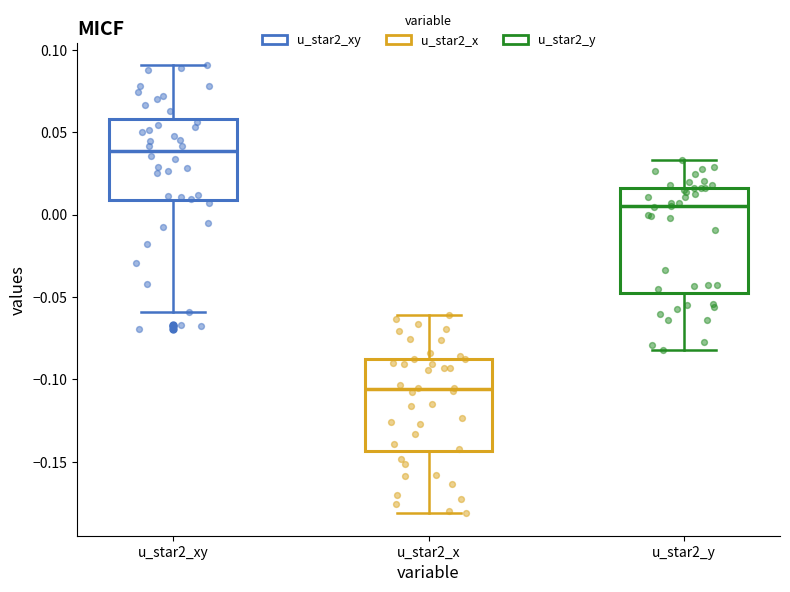

Reading left to right, read every box against the y-axis: the position of its median line, the range the box covers, and the ends of its whiskers. The values are not printed on the chart, so give them approximately, as read against the axis.

u_star2_xy: median 0.040, box 0.010 to 0.060, whiskers -0.060 to 0.090
u_star2_x: median -0.105, box -0.145 to -0.090, whiskers -0.180 to -0.060
u_star2_y: median 0.005, box -0.045 to 0.015, whiskers -0.080 to 0.035